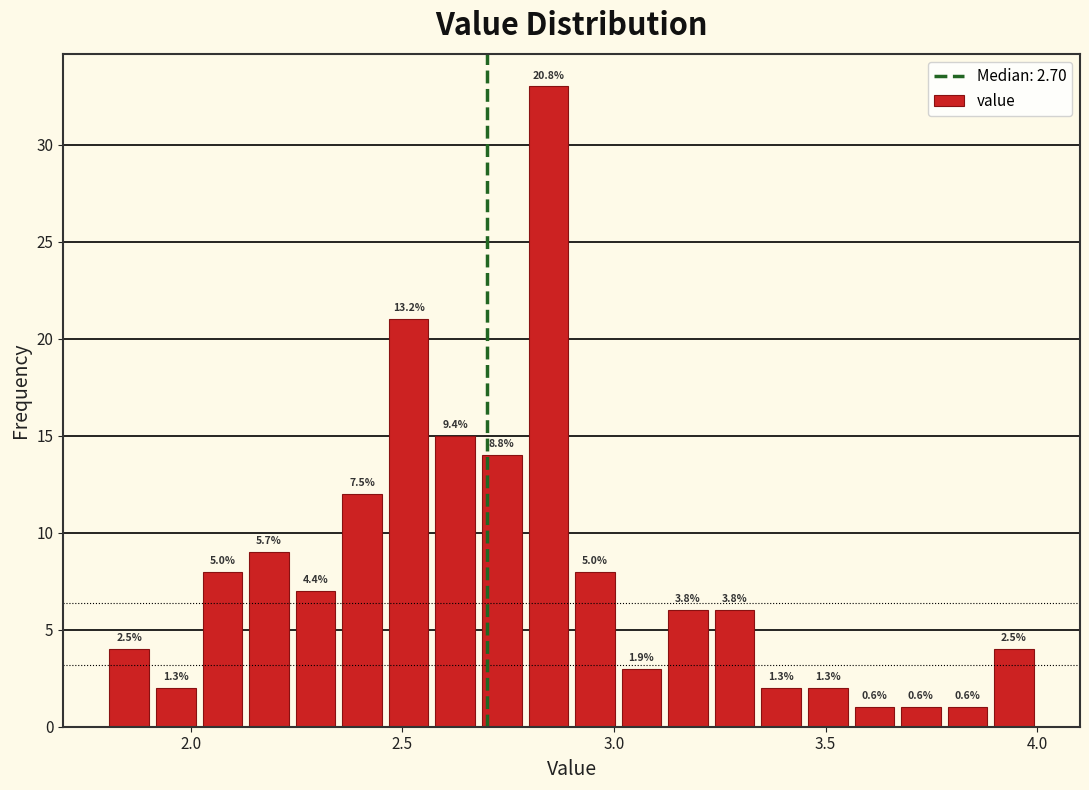

Around what value on the x-axis is the tallest bar? Give the approximate position of its centre, as read against the axis.

2.85